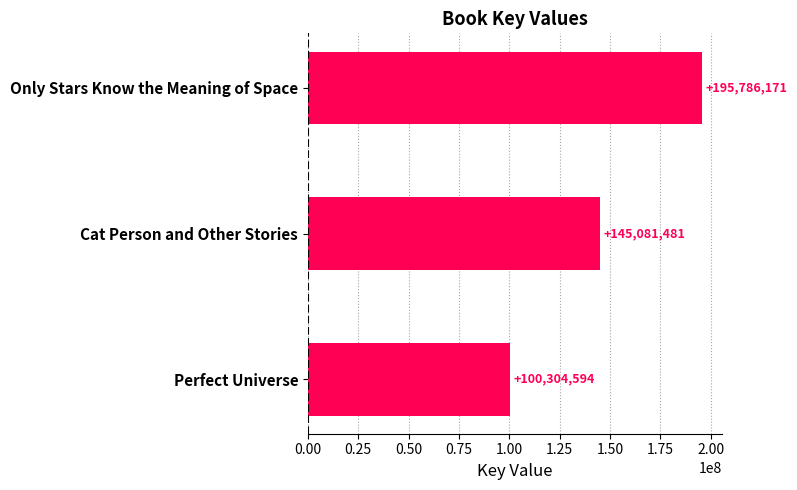

How many values are between 100304594 and 195786171?

3